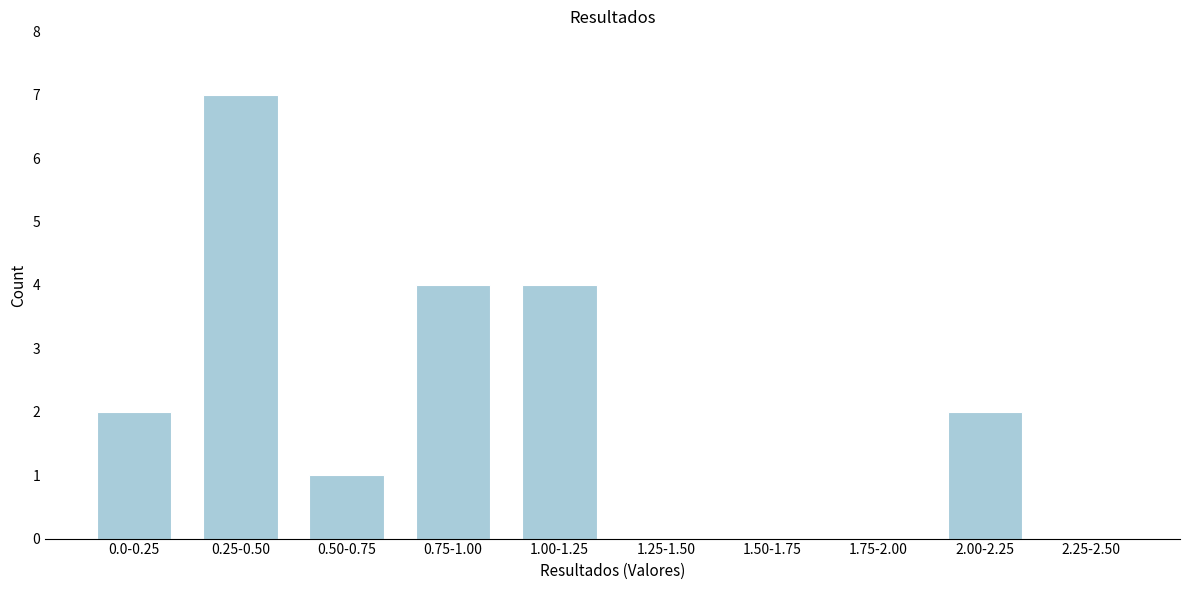

Reading left to right, what are all the values shown in this chart?

0.0-0.25=2	0.25-0.50=7	0.50-0.75=1	0.75-1.00=4	1.00-1.25=4	1.25-1.50=0	1.50-1.75=0	1.75-2.00=0	2.00-2.25=2	2.25-2.50=0